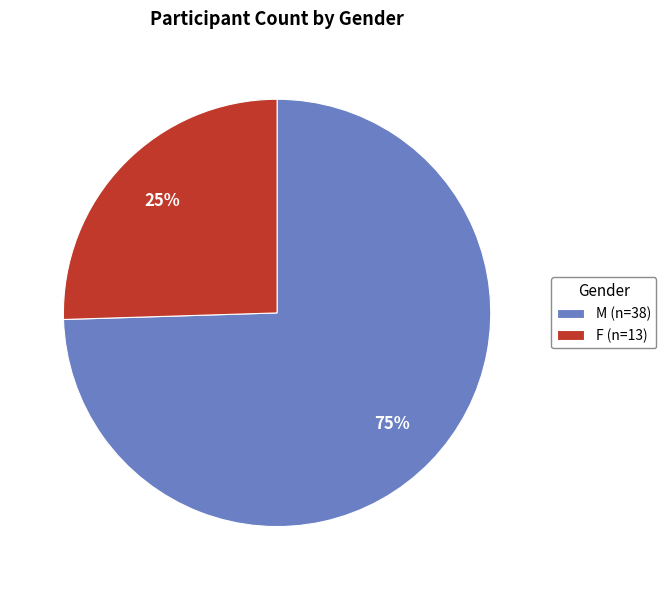

True or false: F accounts for 13% of the total.

False